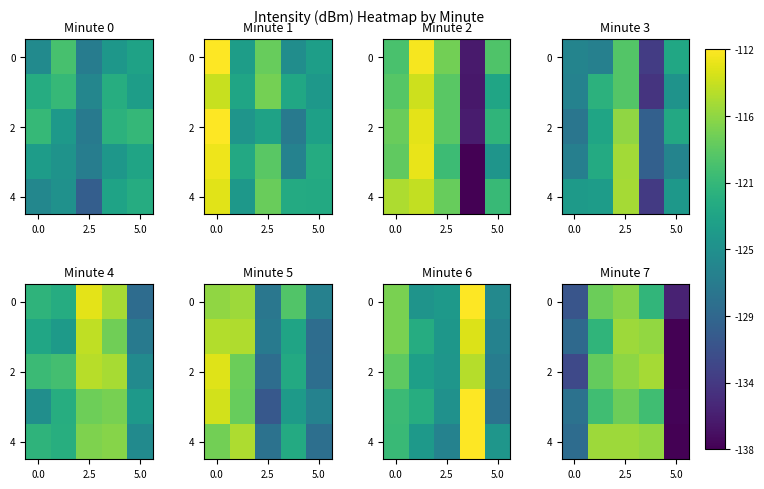

The value of row_0 at 0.0 is -131.2. True or false?

True